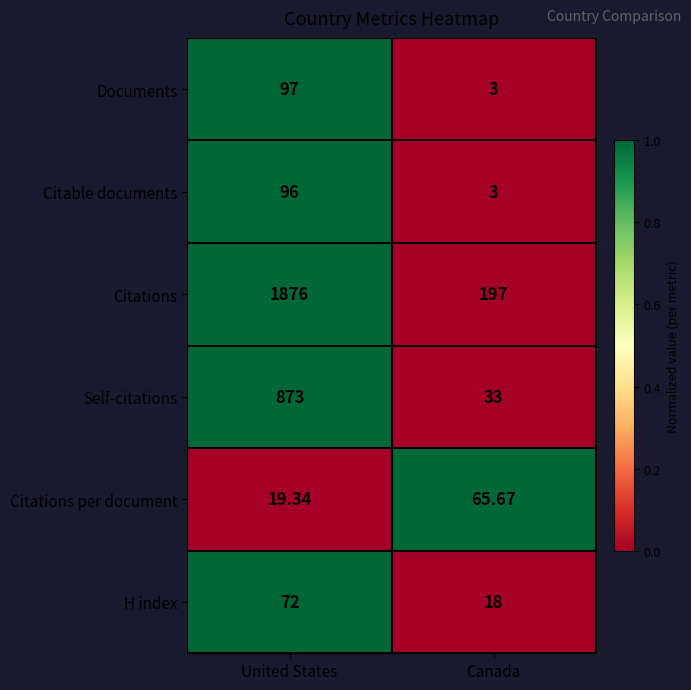

Between United States and Canada, which series saw the biggest shift?

Citations